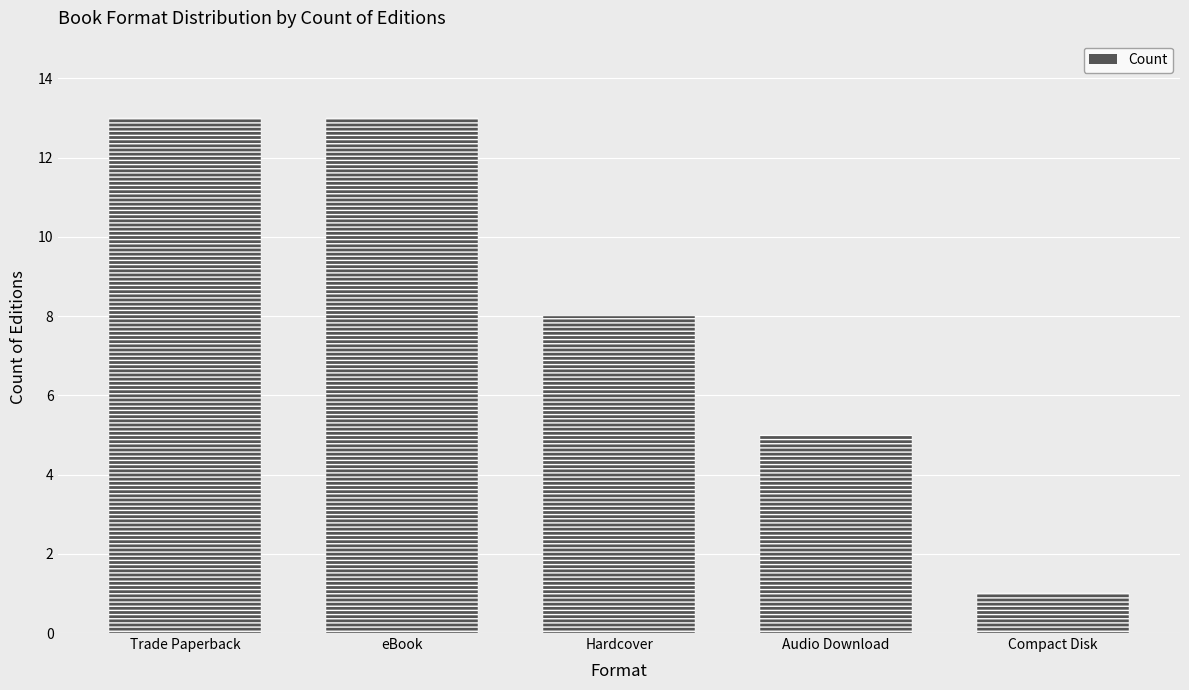

What is the greatest value displayed?

13